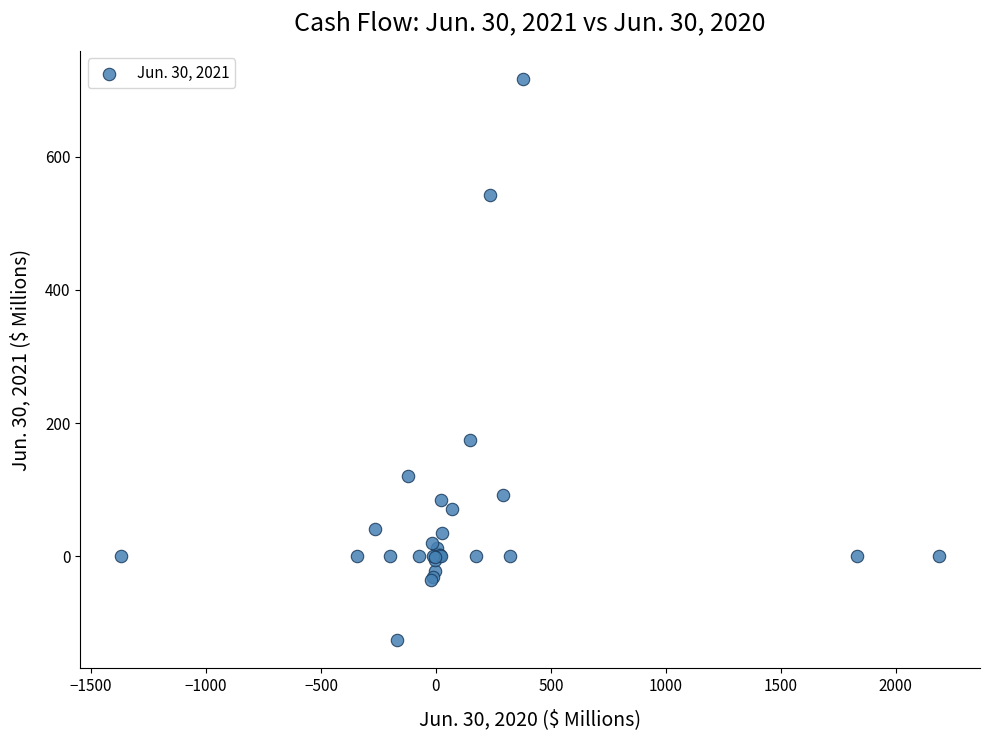

What Y value in the scatter plot is closest to 295?

174.2